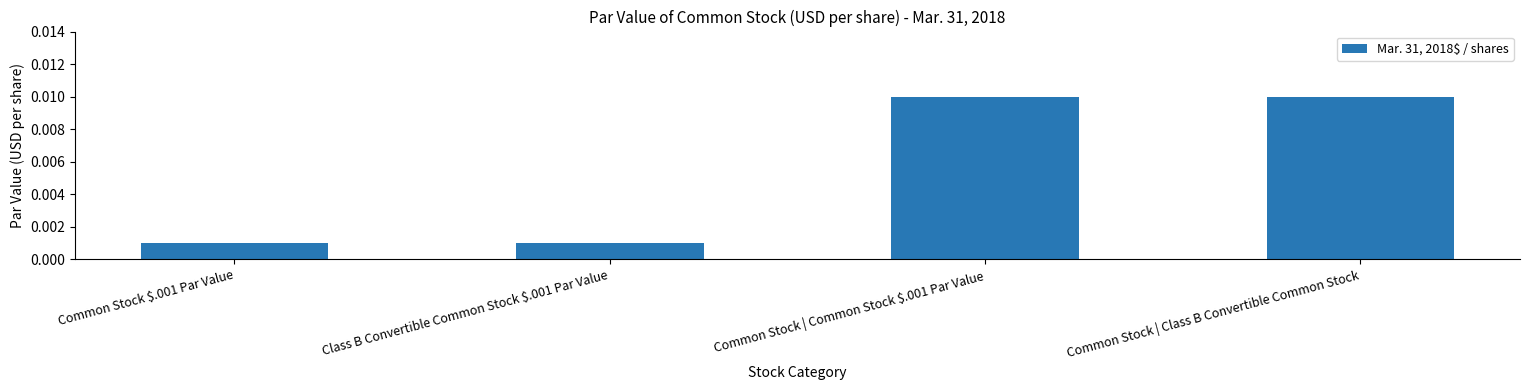

Does the chart contain stacked bars?

No